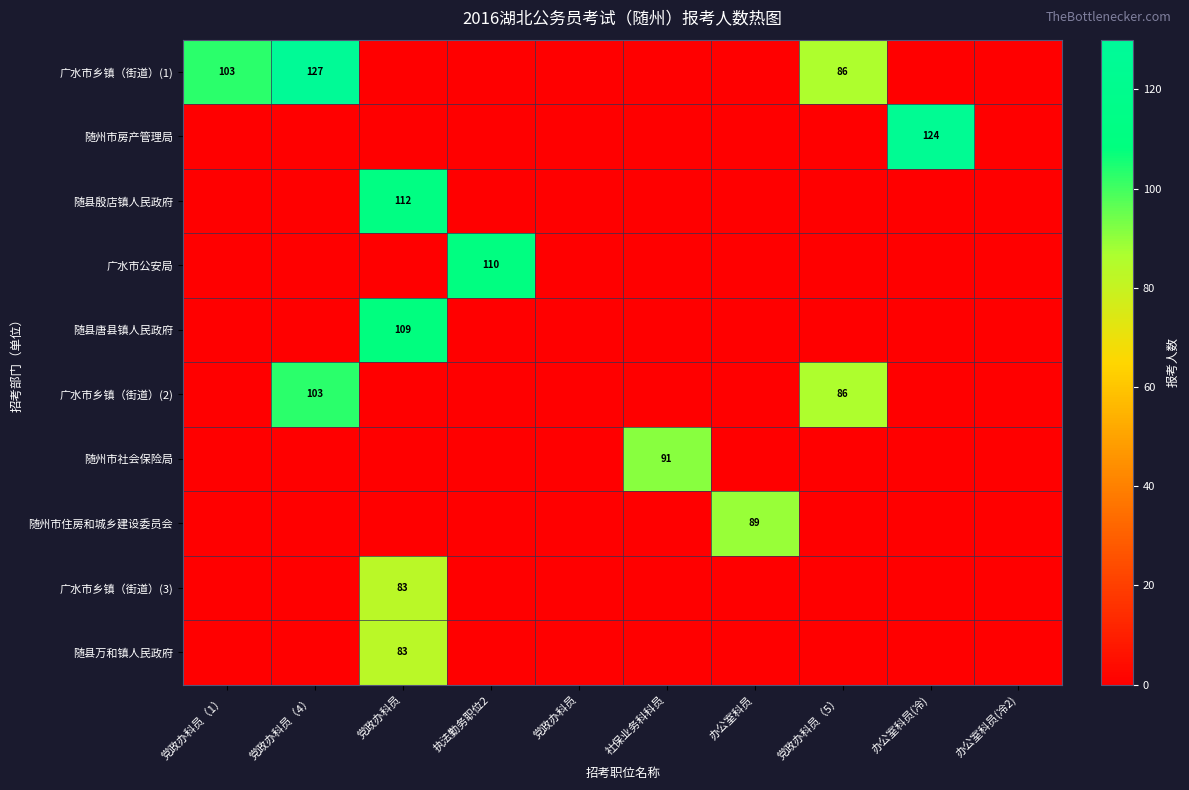

What is the difference between the maximum and minimum values in the 随州市住房和城乡建设委员会 series?

89